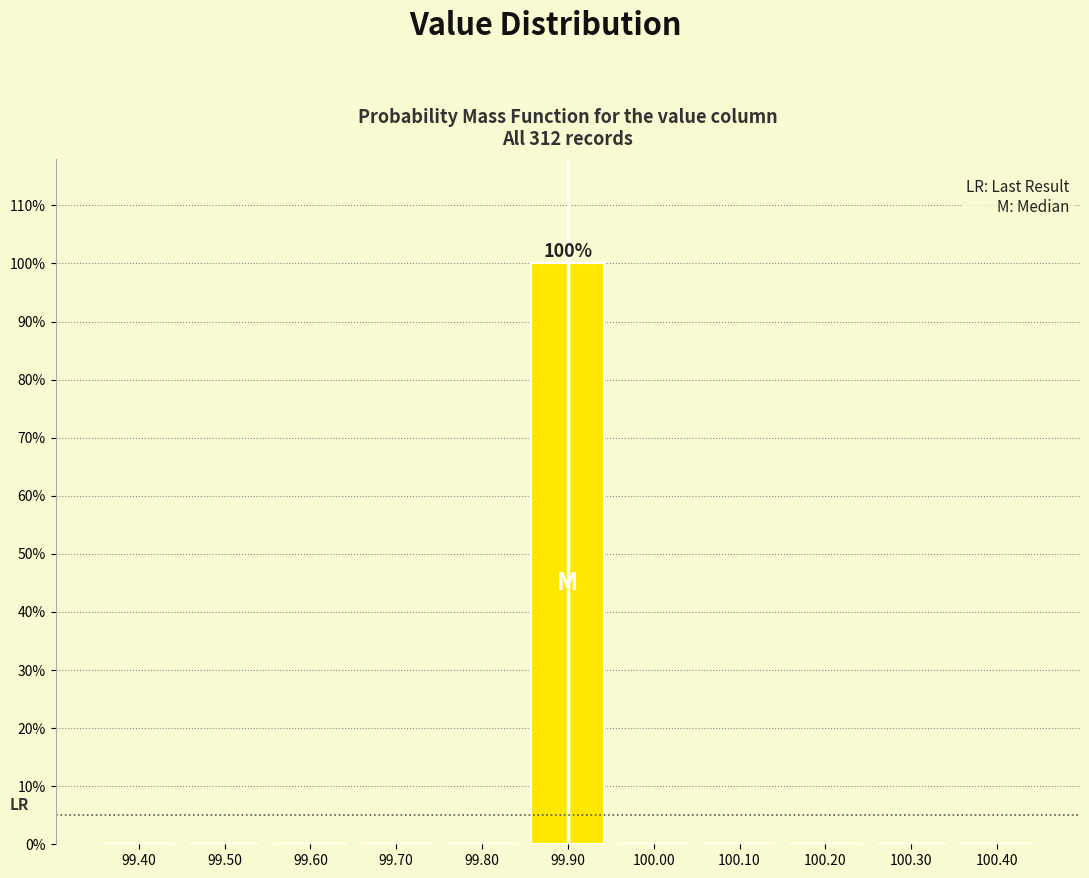

Which range on the x-axis has the tallest bar?

99.85 to 99.95